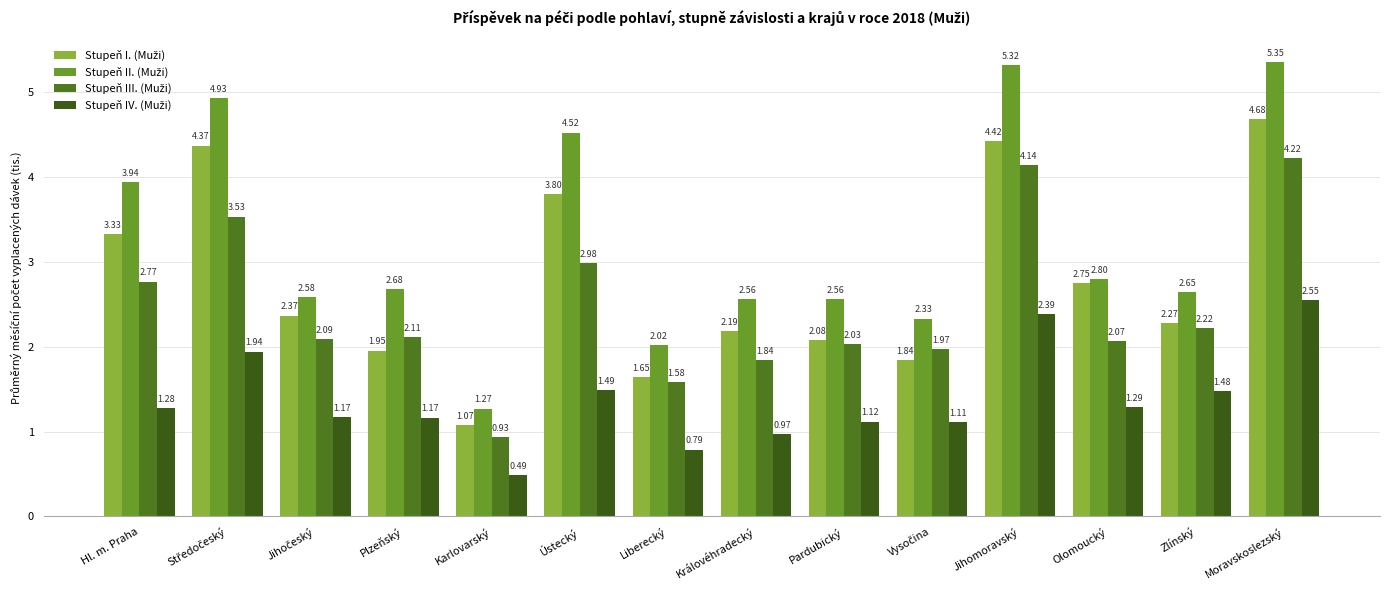

What is the difference between the maximum and minimum values in the Stupeň I. (Muži) series?

3.6